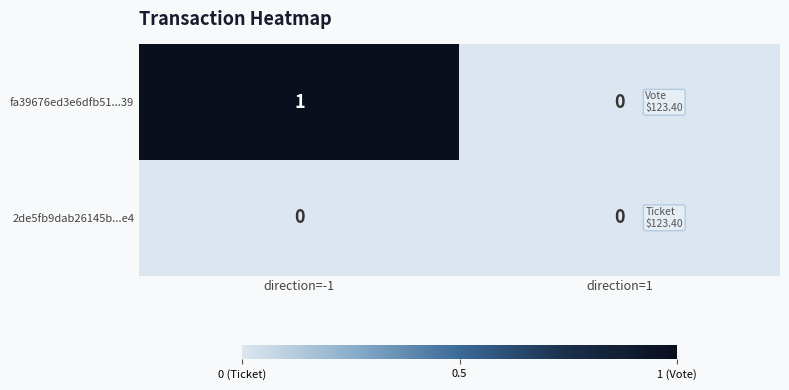

List the series in order of their overall mean, lowest first.

2de5fb9dab26145b...e4, fa39676ed3e6dfb51...39